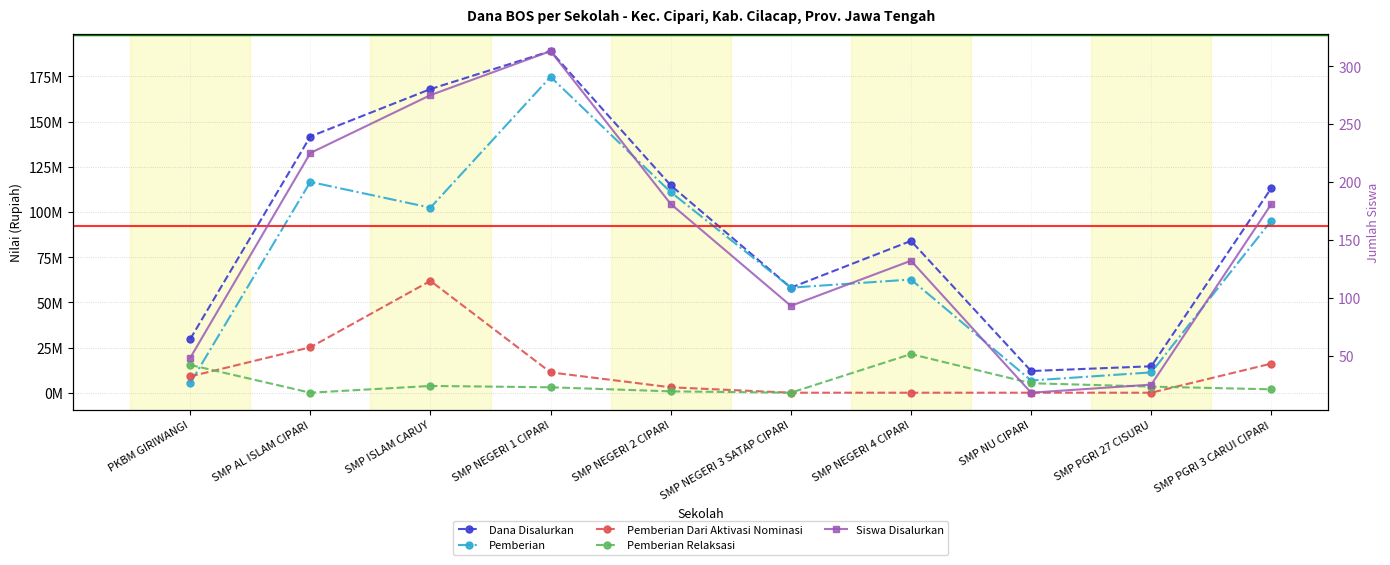

What is the label of the 1st point from the right?

SMP PGRI 3 CARUI CIPARI